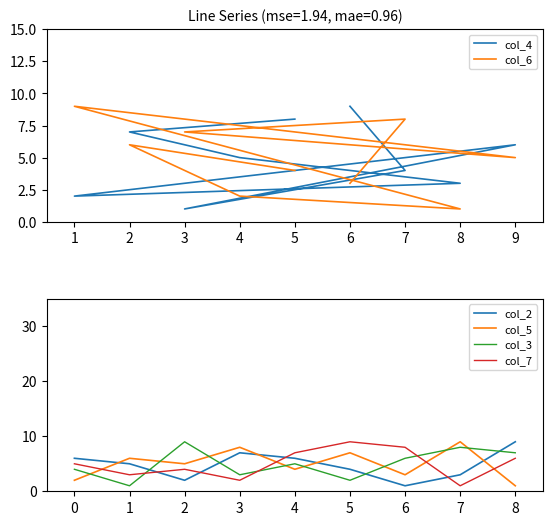

What are all the series names shown in the legend?

col_4, col_6, col_2, col_5, col_3, col_7